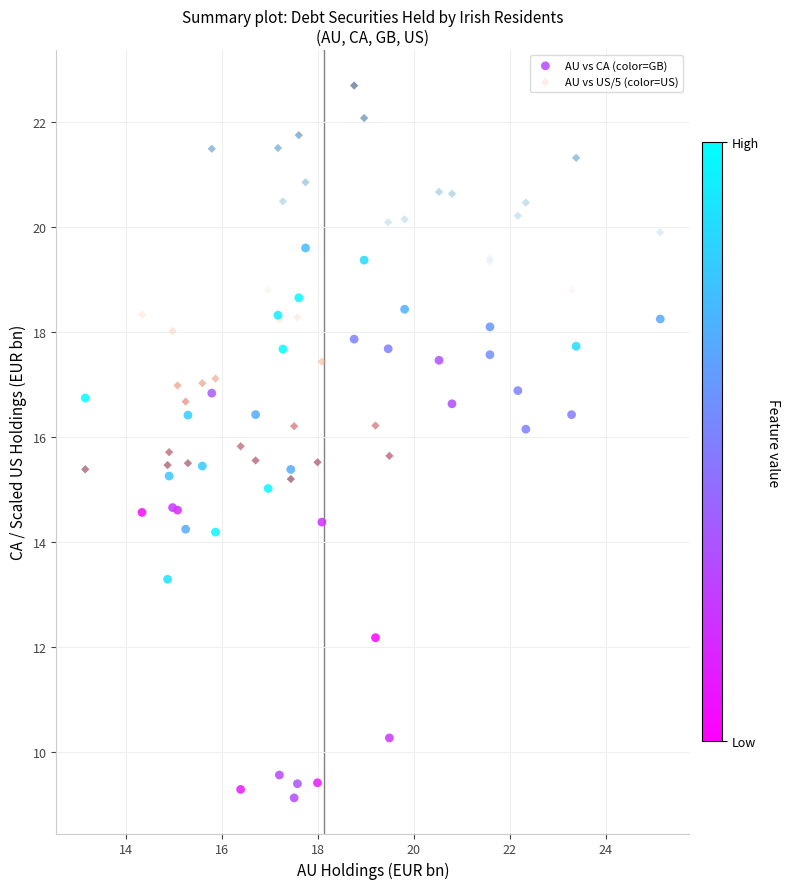

Which series contains the lowest Y value?

AU vs CA (color=GB)